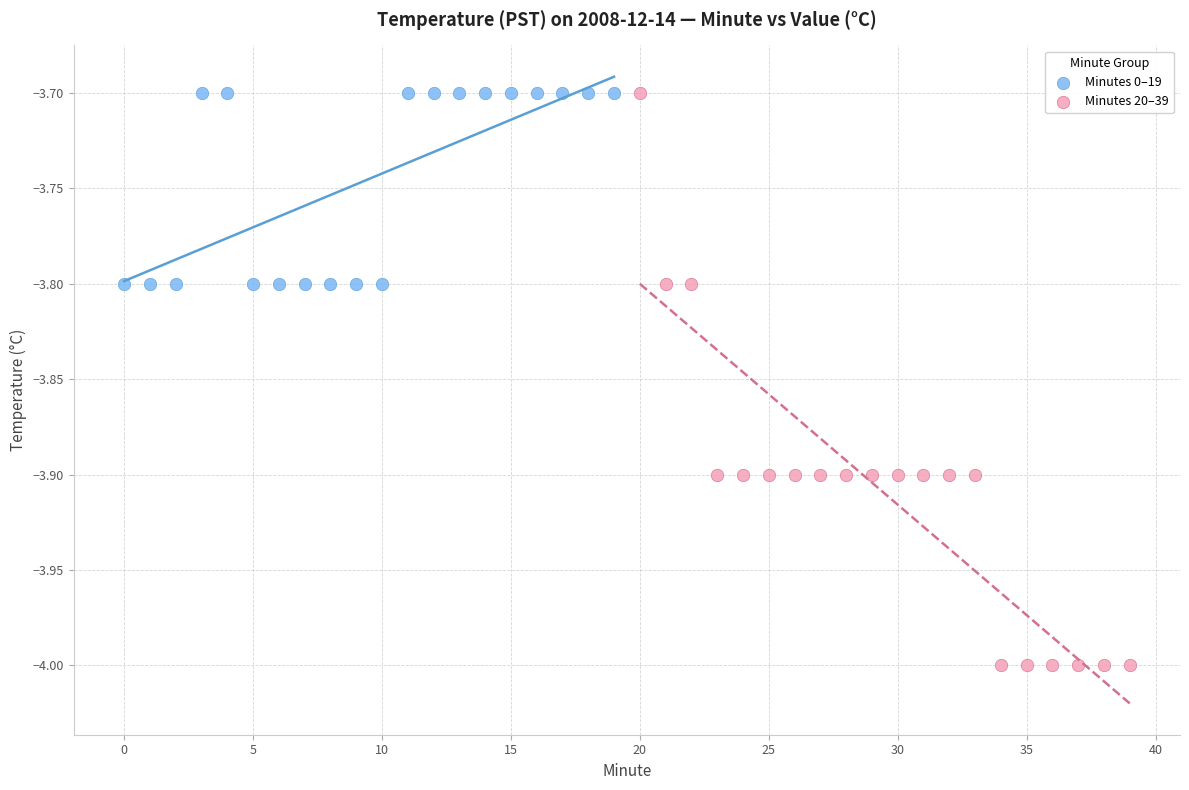

What are all the series names shown in the legend?

Minutes 0–19, Minutes 20–39